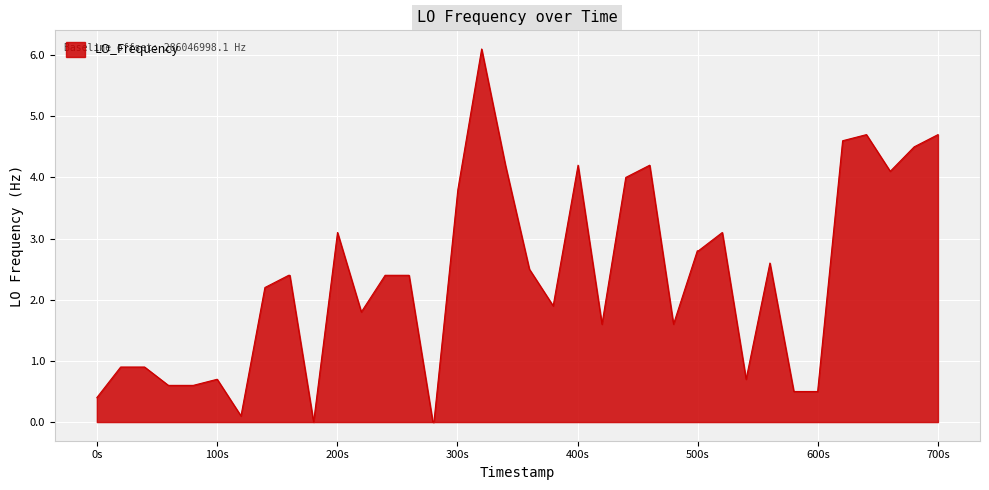

What is the difference between the maximum and minimum values?

6.1